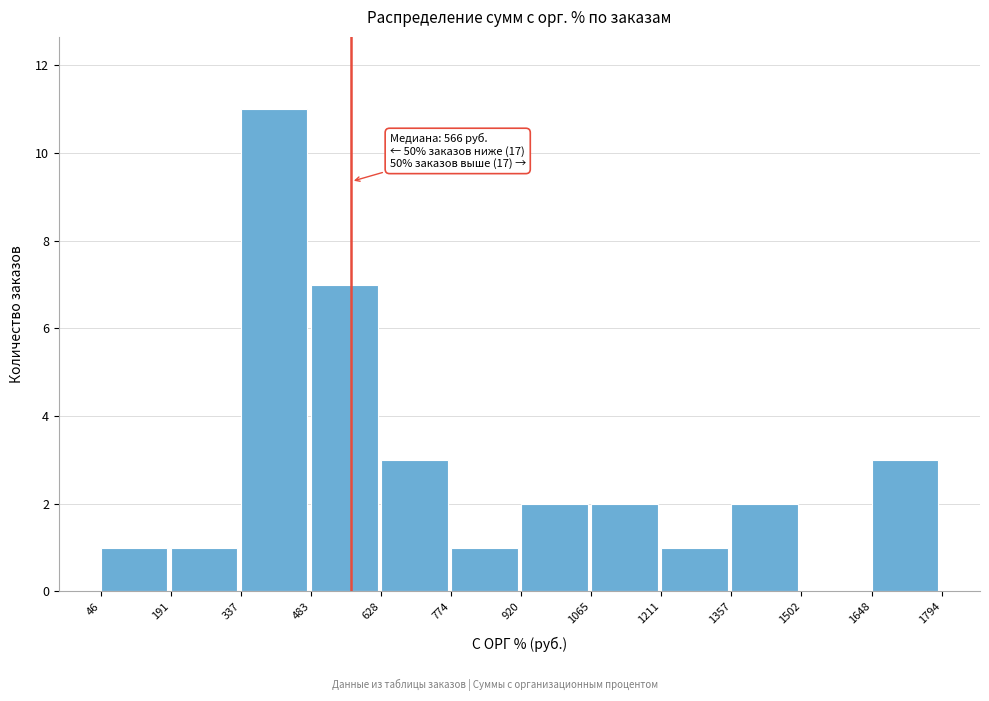

Which range on the x-axis has the tallest bar?

337 to 483